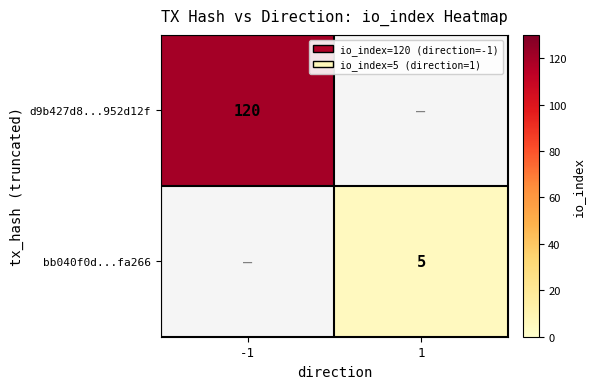

How many distinct data groups are displayed?

2